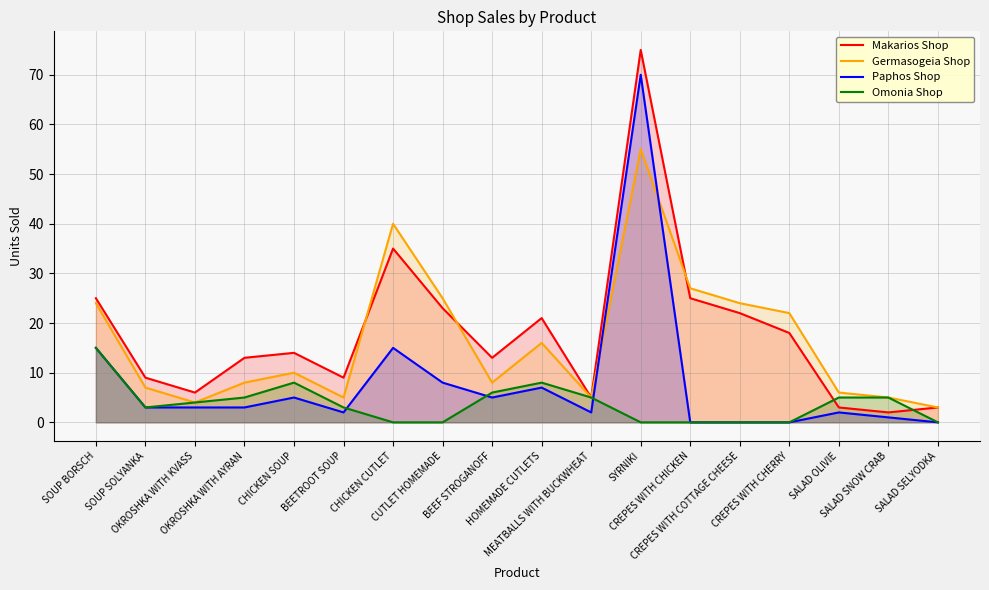

True or false: Makarios Shop has more than 1 interior local peaks.

True